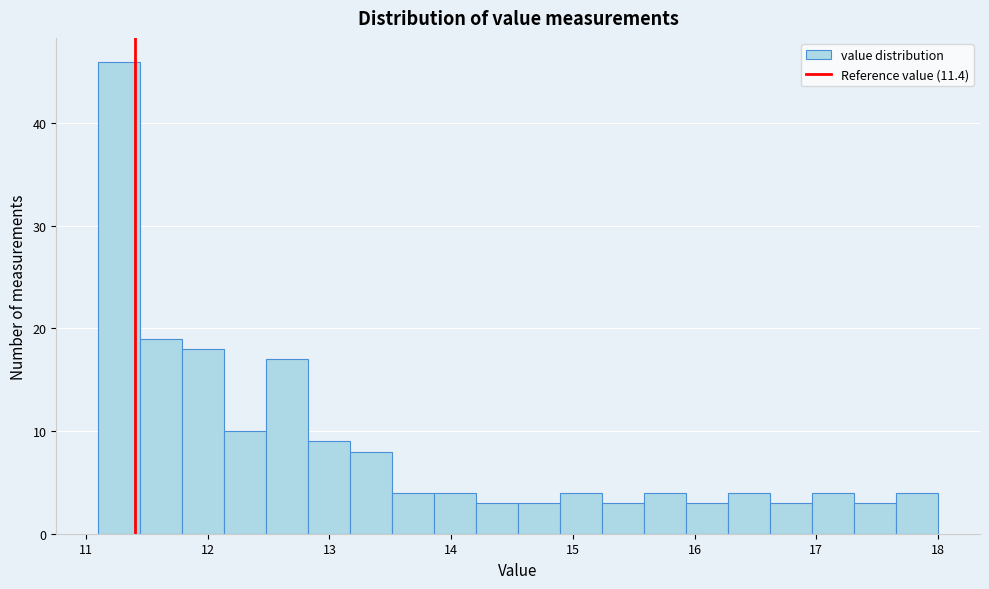

Read against the x-axis, roughly where is the centre of the tallest bar?

11.3